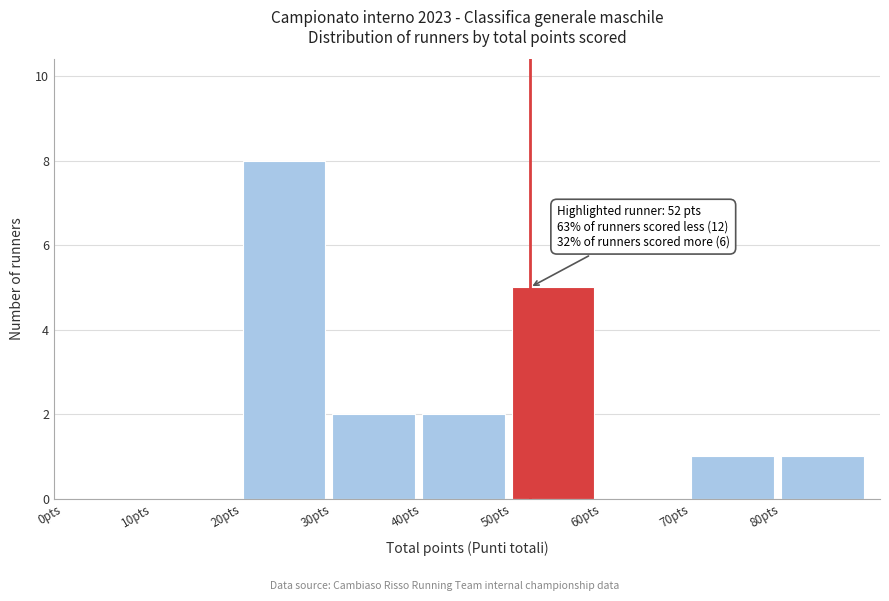

Which range on the x-axis has the tallest bar?

20 to 30